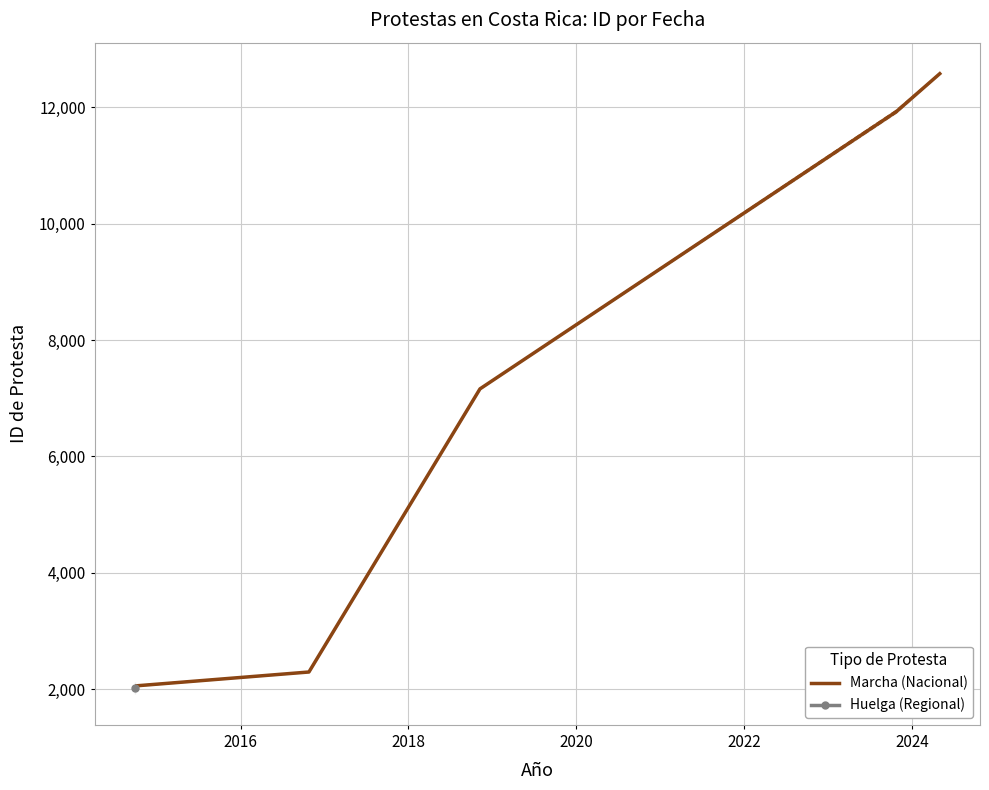

Reading left to right, what are all the values shown in this chart?

2062.5	2299.0	7161.0	11922.5	12574.0